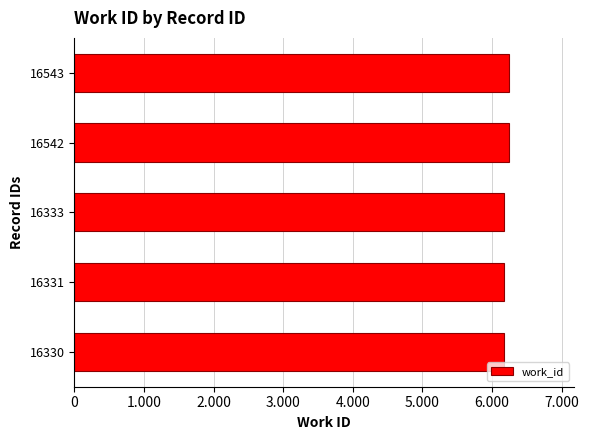

Does the chart contain any negative values?

No